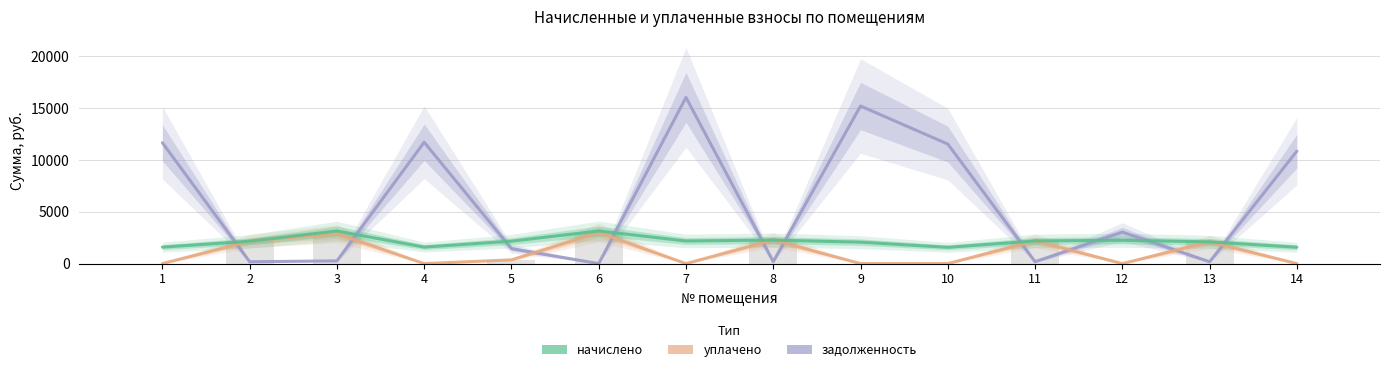

At how many categories does at least one series exceed 1672?

14